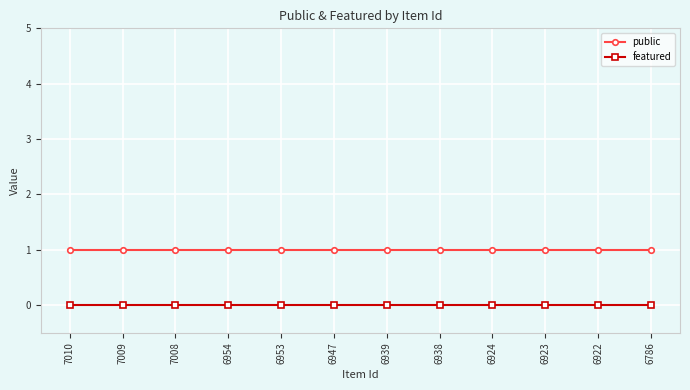

Rank the series by their maximum value, from lowest to highest.

featured, public